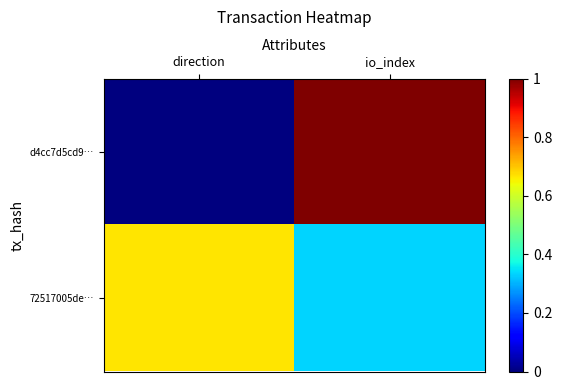

Which series has the largest range (max minus min)?

d4cc7d5cd9…